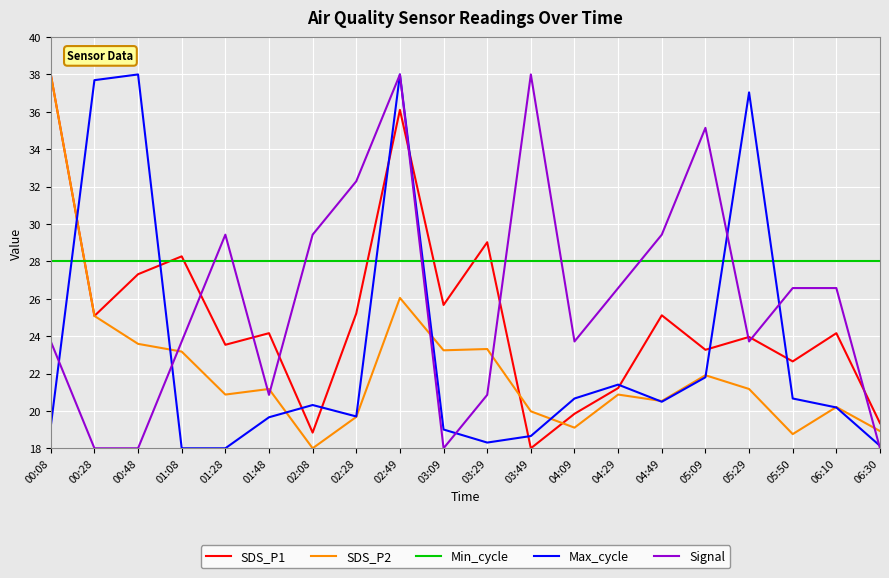

Is the value of SDS_P1 at 06:10 greater than the value of SDS_P2 at 01:08?

Yes